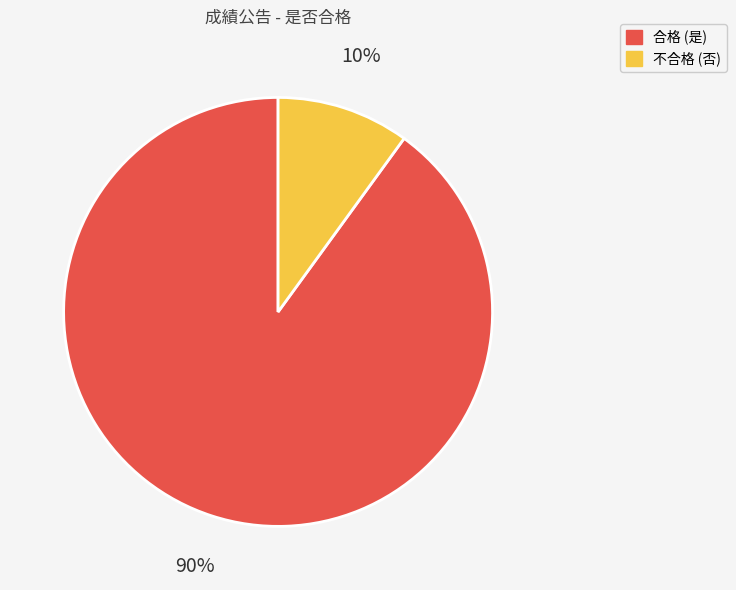

Is there any slice that represents more than half of the pie?

Yes